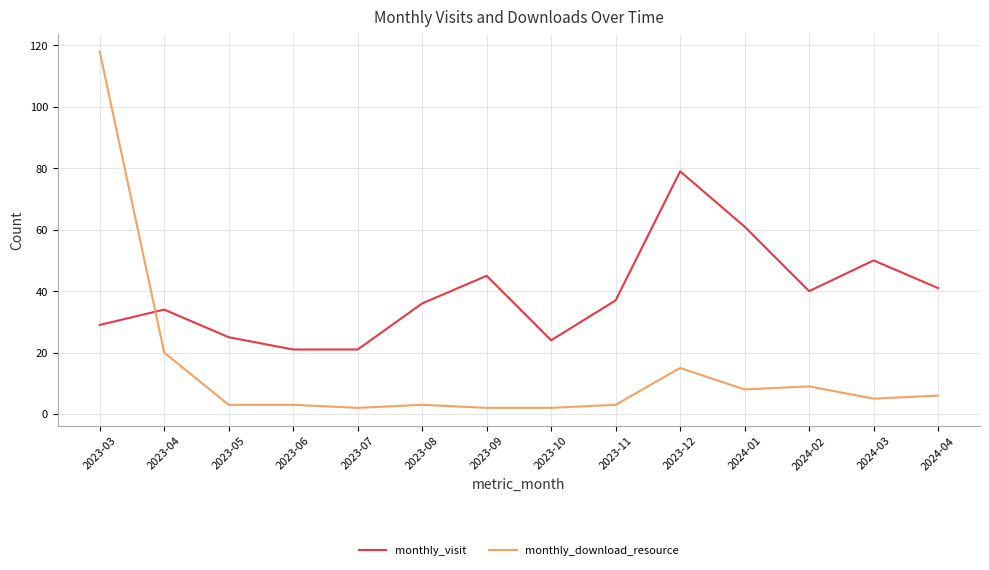

At which label does monthly_visit reach its peak?

2023-12